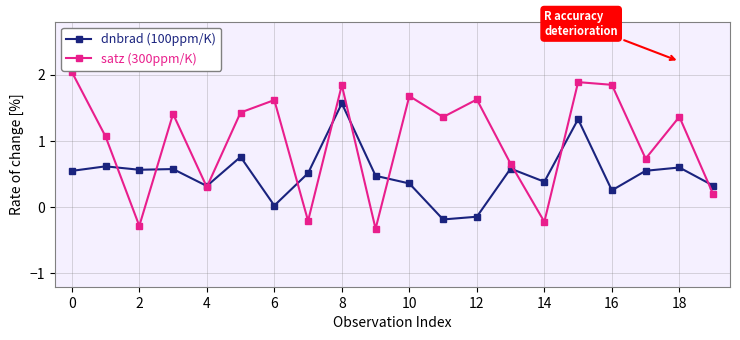

True or false: satz (300ppm/K) has more than 2 interior local peaks.

True